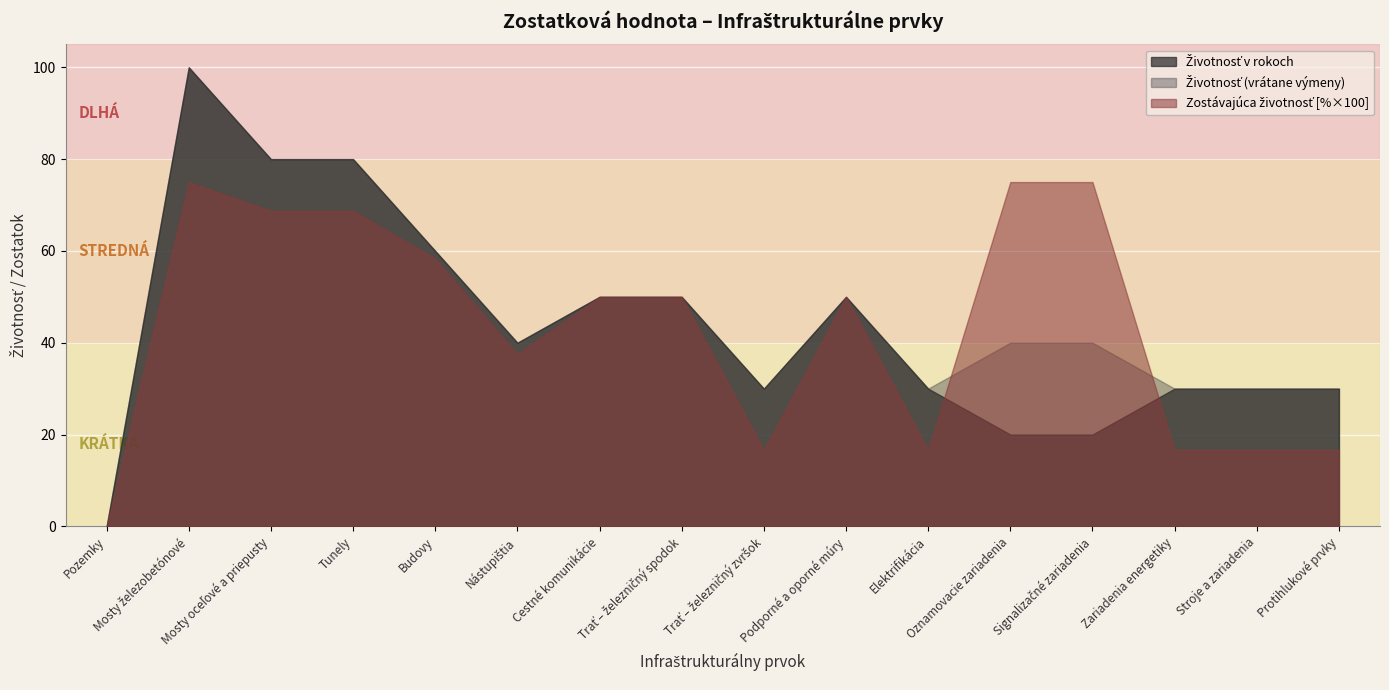

What position from the left is Cestné komunikácie?

7